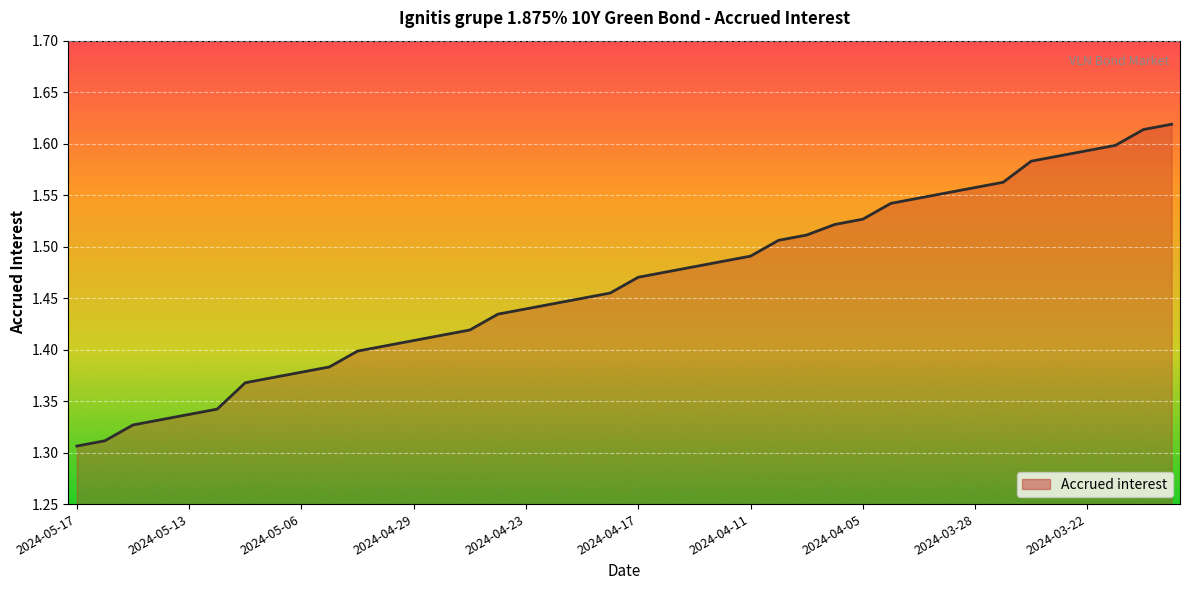

What is the smallest value displayed?

1.3